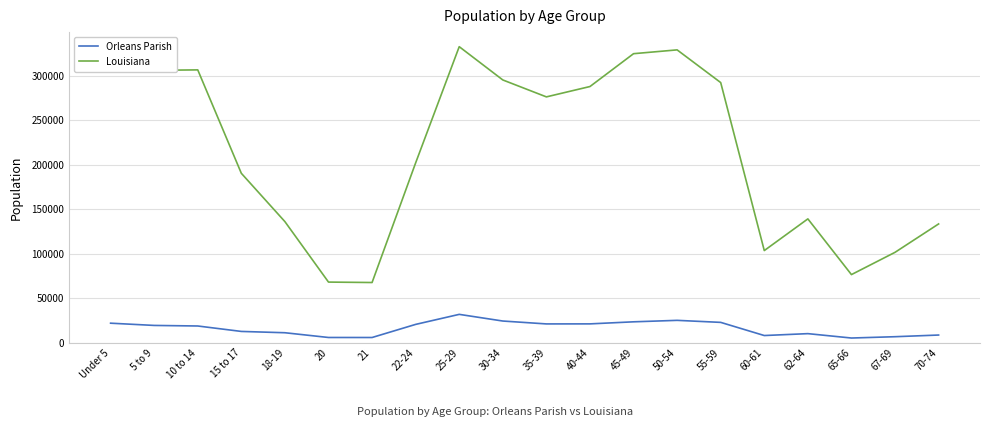

What is the total value across all series at 25-29?

364879